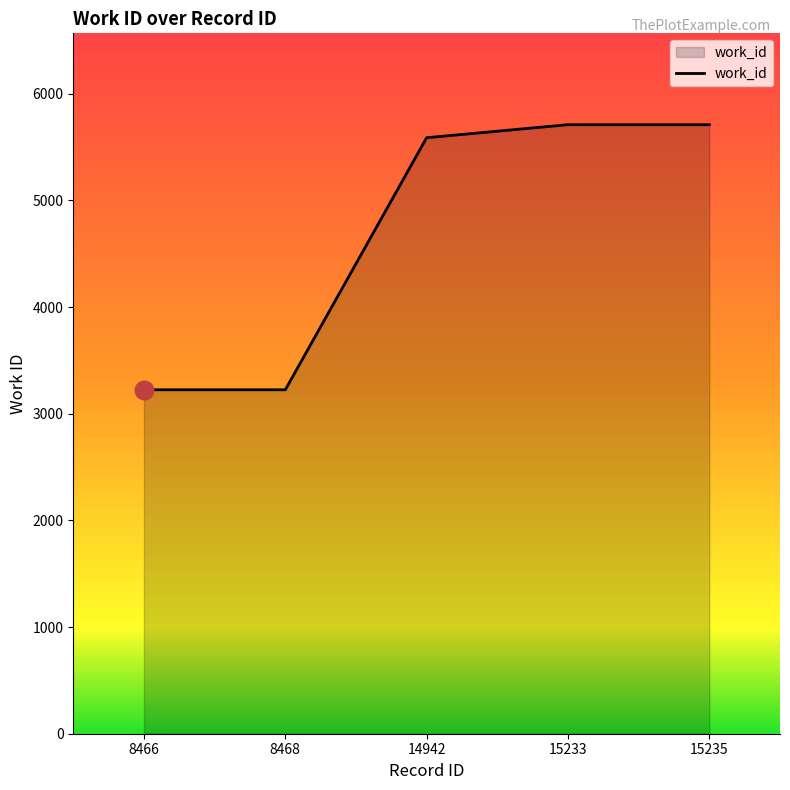

Between 8468 and 15233, which is larger?

15233